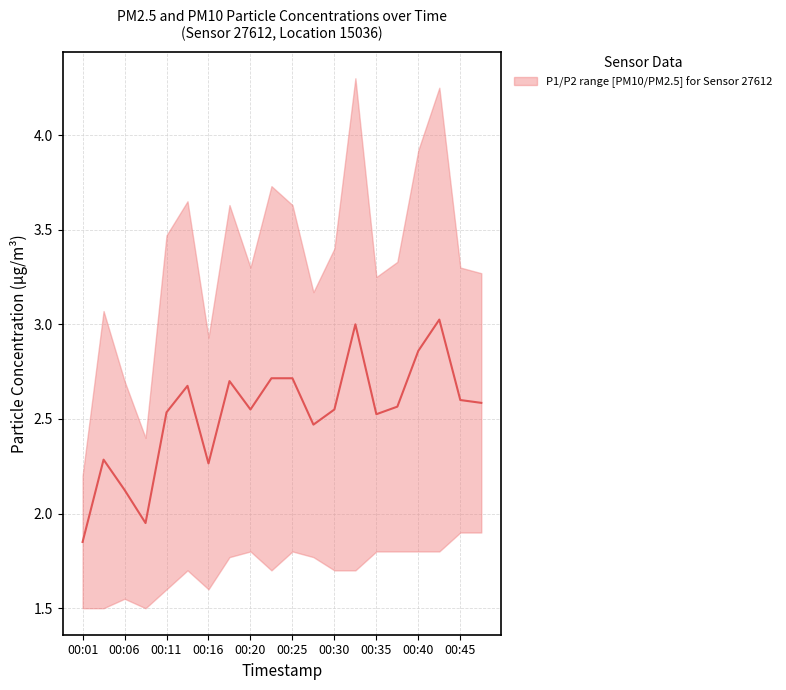

Rank the categories by value from highest to lowest.

17, 13, 16, 00:45, 10, 00:35, 00:25, 18, 19, 15, 00:40, 12, 00:20, 14, 11, 00:06, 00:30, 00:11, 00:16, 00:01